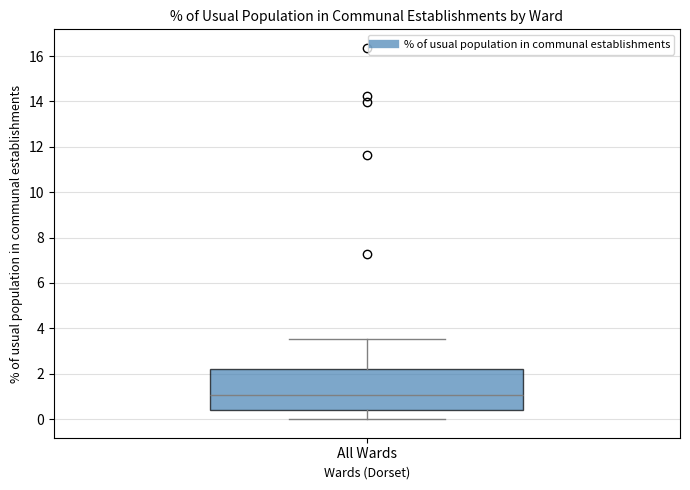

Where is the lower edge of the box for All Wards on the y-axis? The values are not printed on the chart, so give them approximately, as read against the axis.

0.4